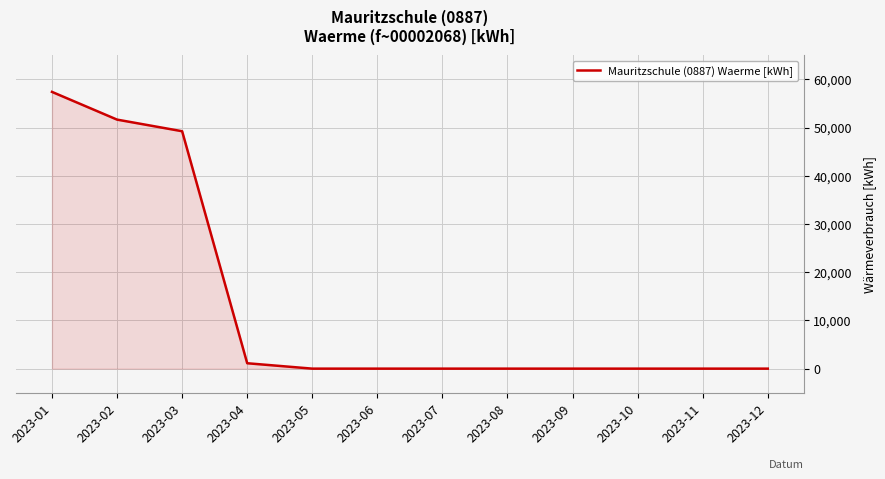

Between 2023-04 and 2023-10, which is larger?

2023-04